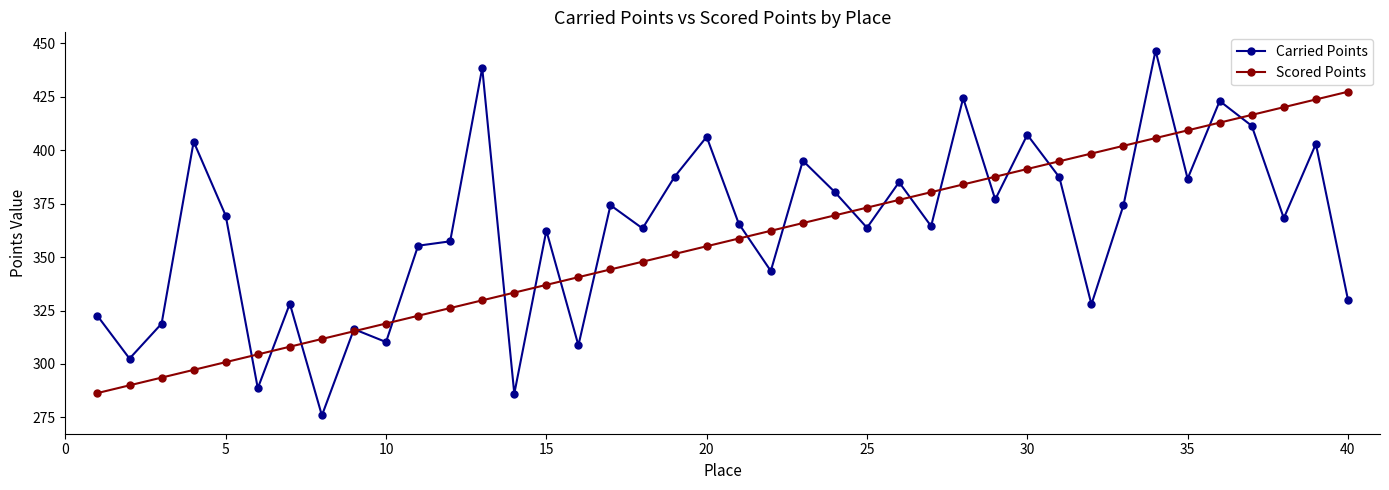

List the series in order of their overall mean, highest first.

Carried Points, Scored Points